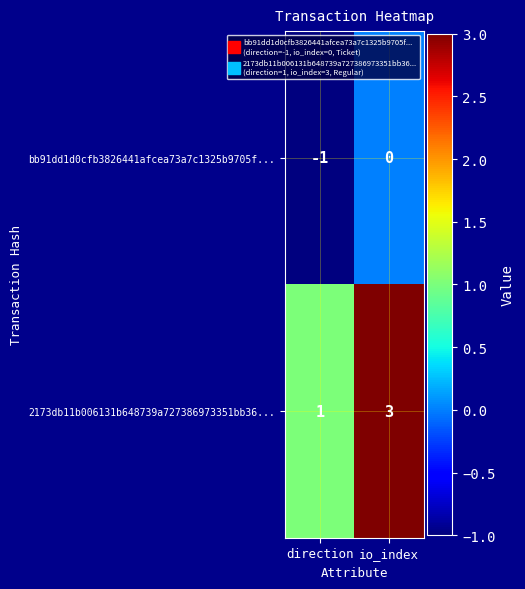

Which series has the widest spread of values?

2173db11b006131b648739a727386973351bb36...